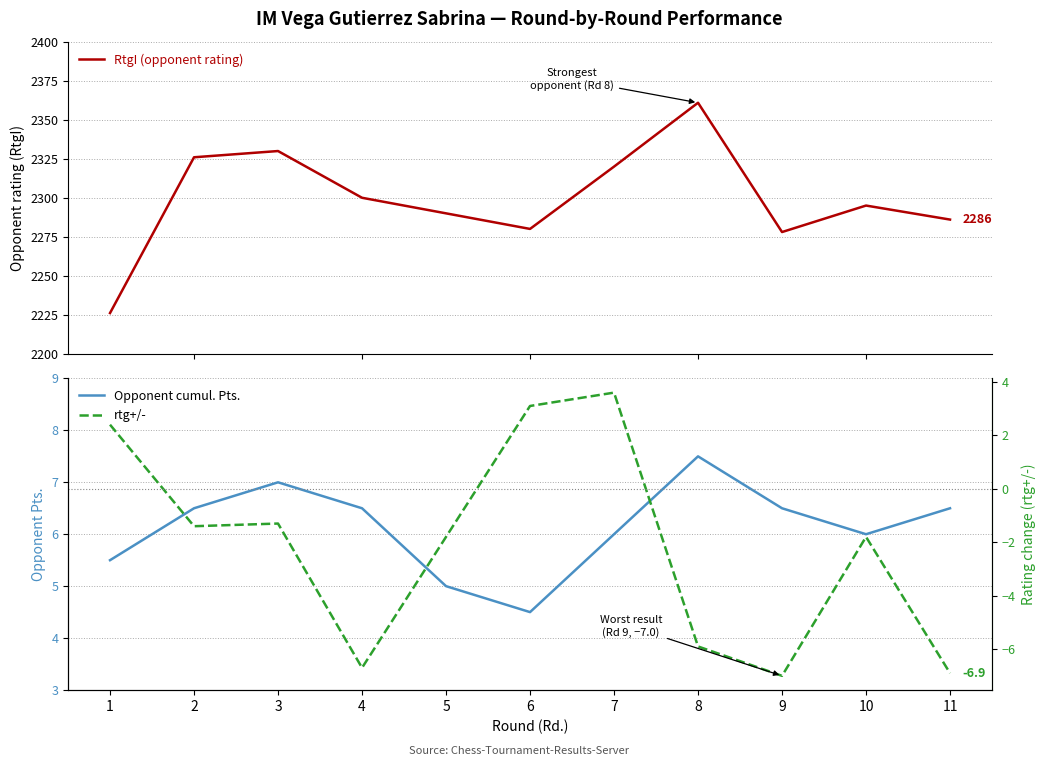

At how many categories does at least one series exceed 2266?

10